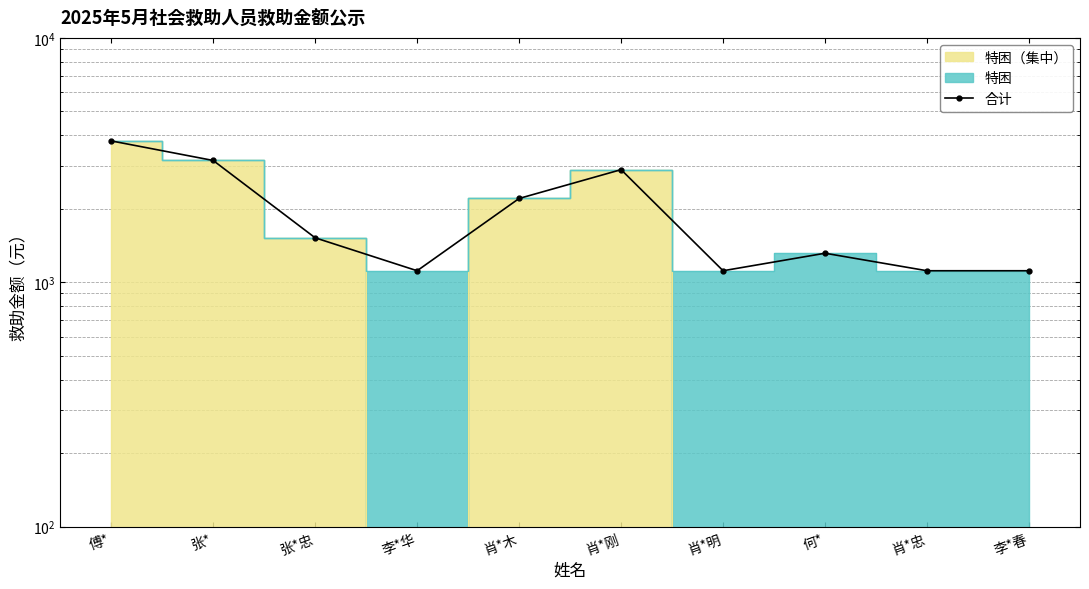

The chart shows a value of 2090.7 at 何*. True or false?

False